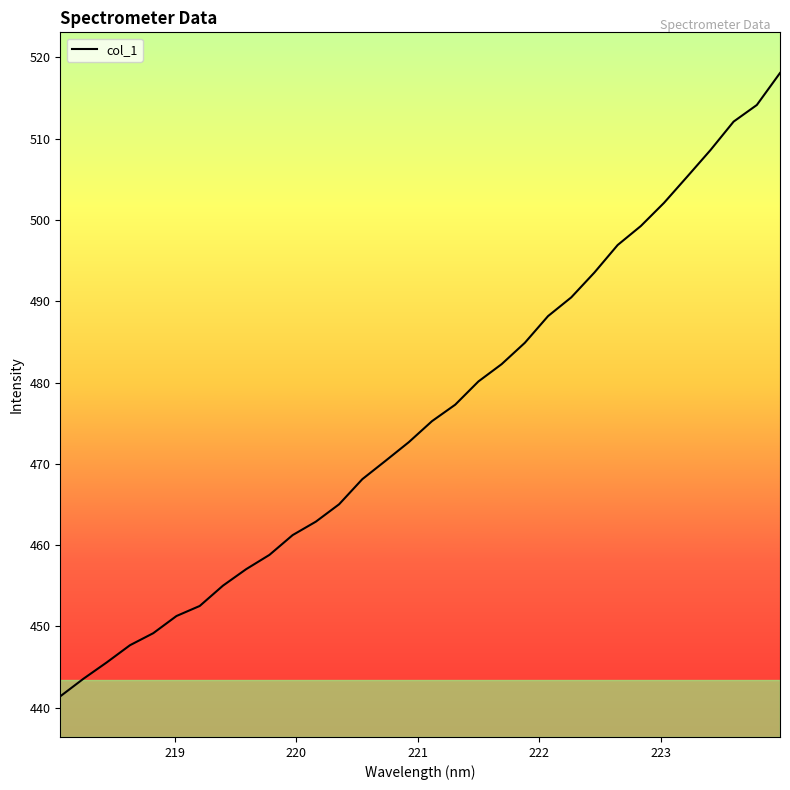

What is the difference between the maximum and minimum values?

76.6